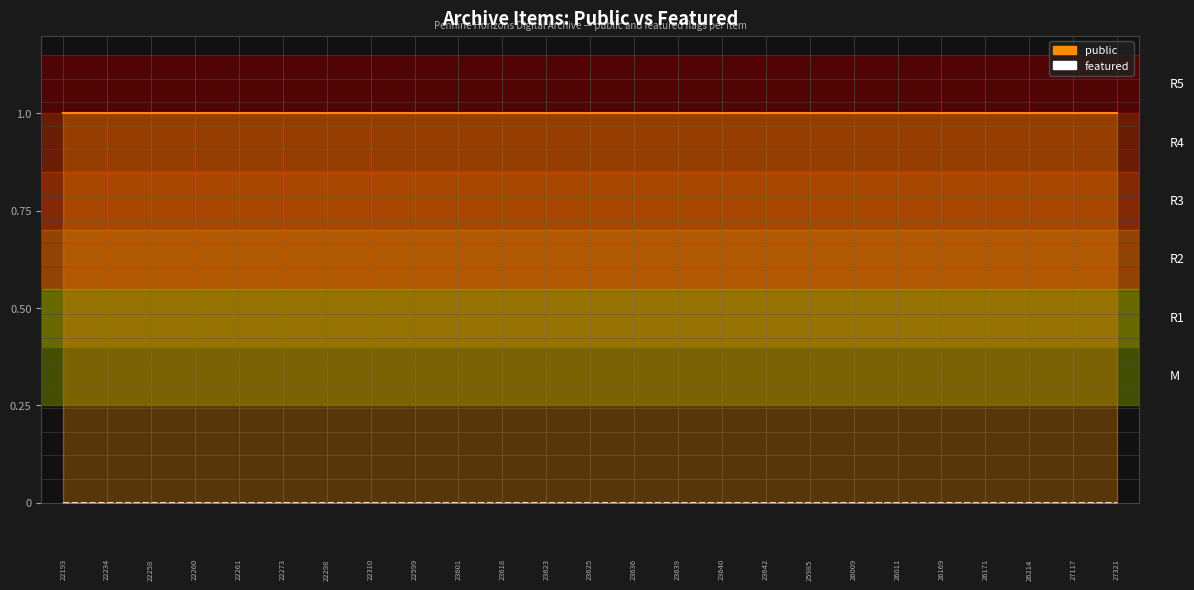

What is the difference between the highest and lowest values at 22?

1